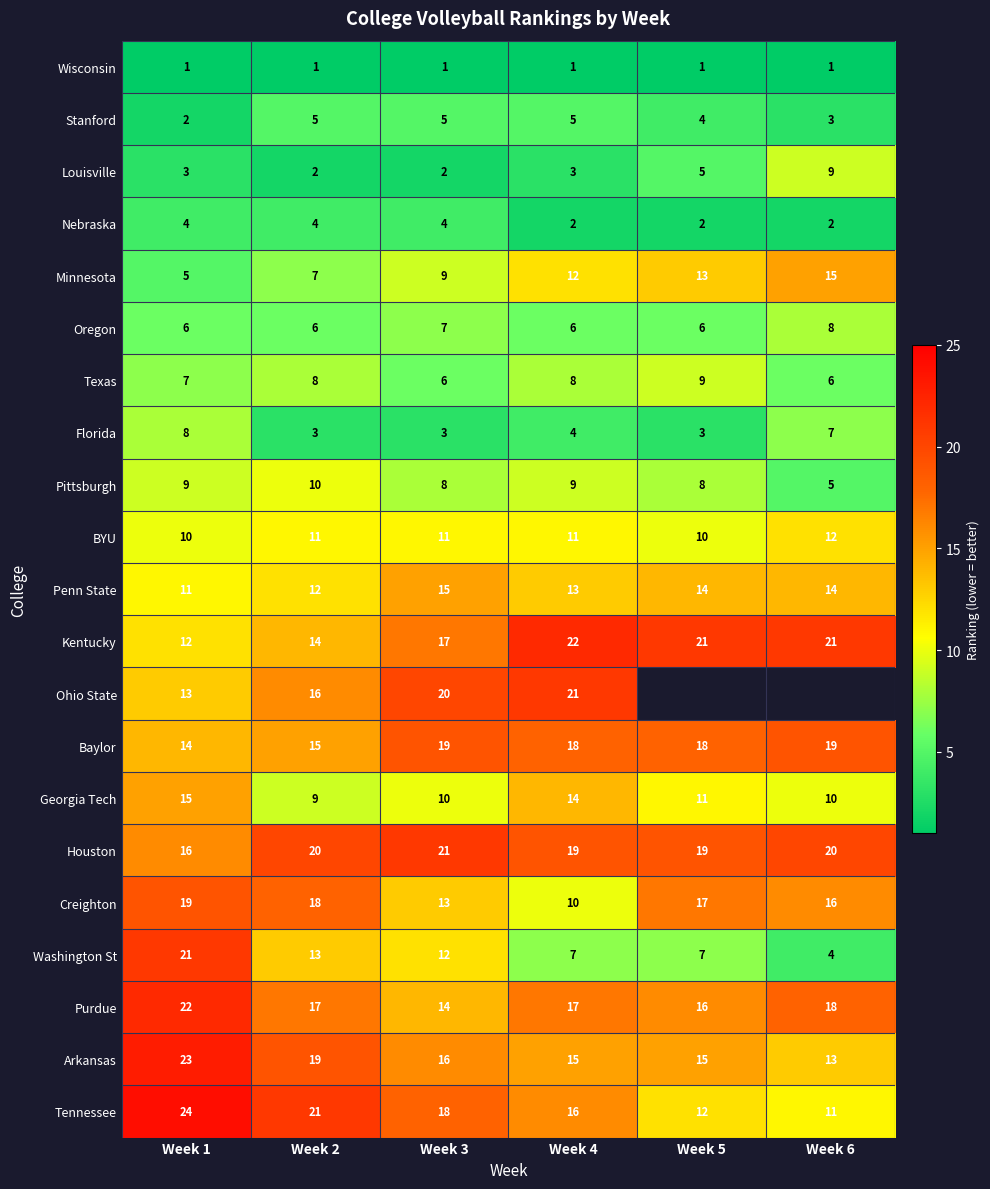

Which series has the widest spread of values?

Washington St